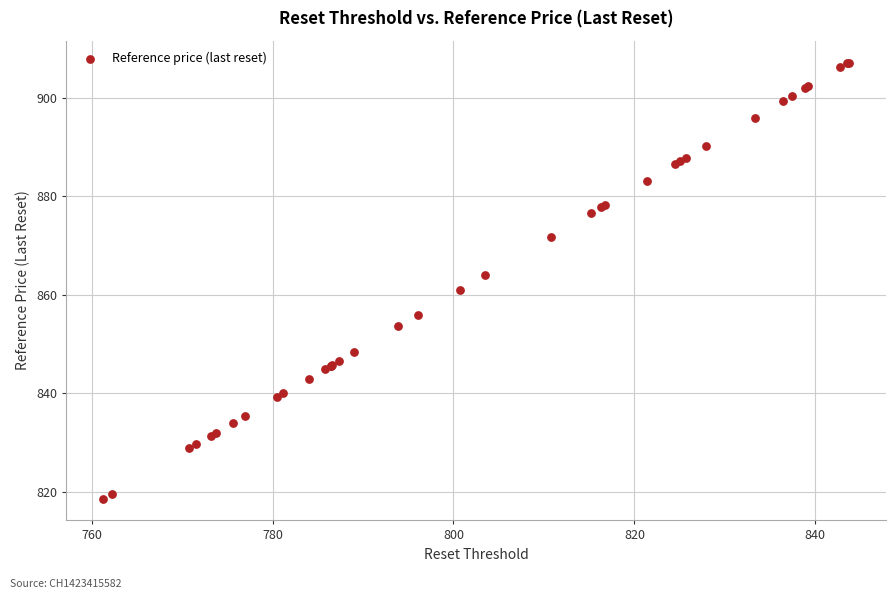

What Y value in the scatter plot is closest to 862?

861.0